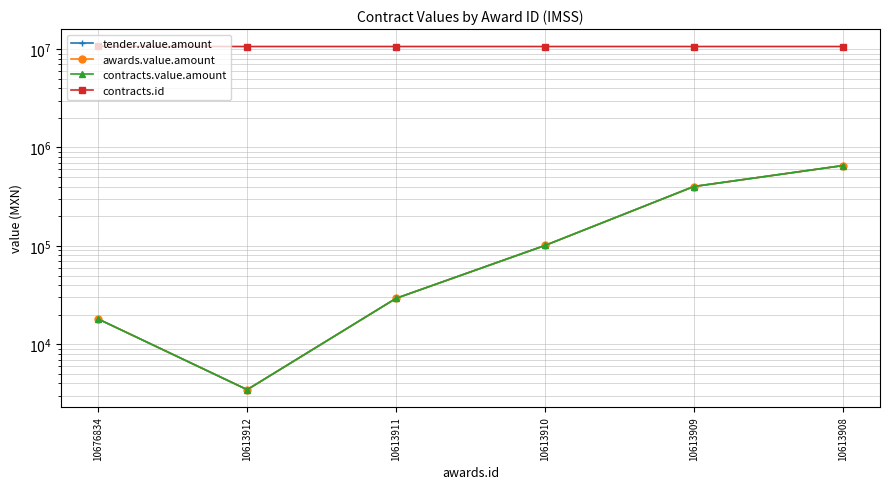

What is the greatest value displayed?

10676834.0